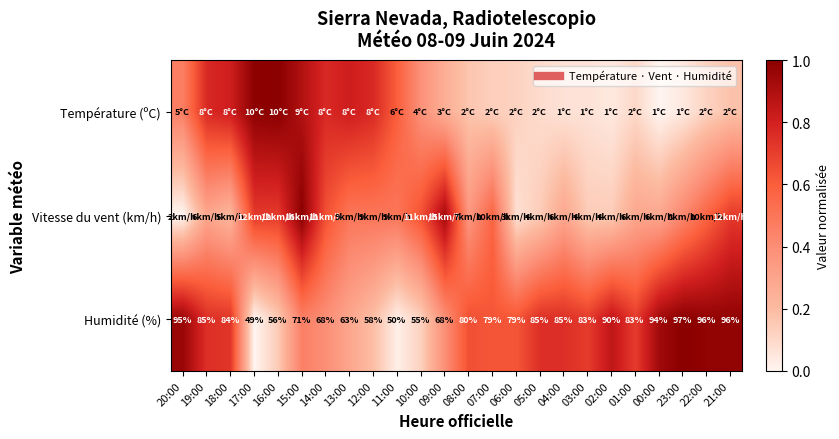

What is the difference between the Température (ºC) values at 15:00 and 05:00?

0.8